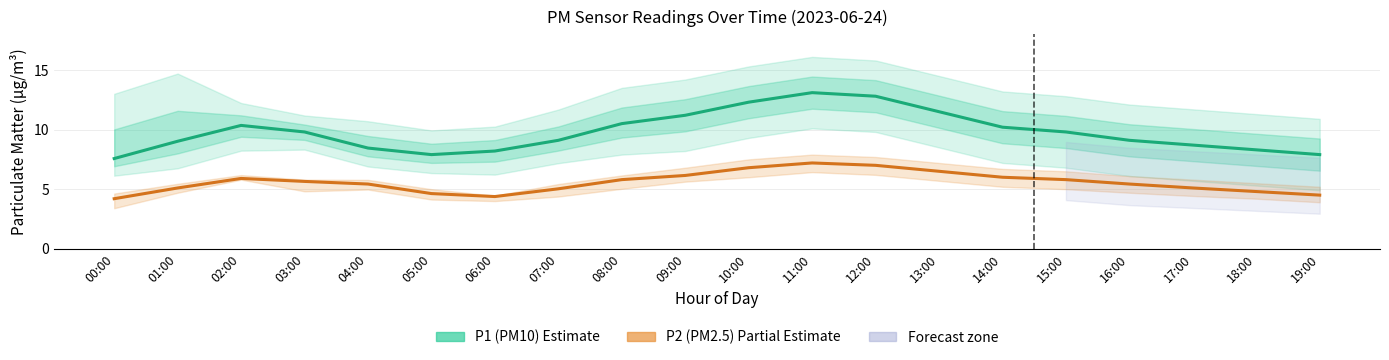

Reading left to right, transcribe all the data shown in this chart.

P1 (PM10 Estimate): 00:00=7.6	01:00=9.0	02:00=10.3	03:00=9.8	04:00=8.4	05:00=7.9	06:00=8.2	07:00=9.1	08:00=10.5	09:00=11.2	10:00=12.3	11:00=13.1	12:00=12.8	13:00=11.5	14:00=10.2	15:00=9.8	16:00=9.1	17:00=8.7	18:00=8.3	19:00=7.9
P2 (PM2.5 Estimate): 00:00=4.2	01:00=5.1	02:00=5.9	03:00=5.7	04:00=5.4	05:00=4.6	06:00=4.4	07:00=5.0	08:00=5.8	09:00=6.2	10:00=6.8	11:00=7.2	12:00=7.0	13:00=6.5	14:00=6.0	15:00=5.8	16:00=5.4	17:00=5.1	18:00=4.8	19:00=4.5